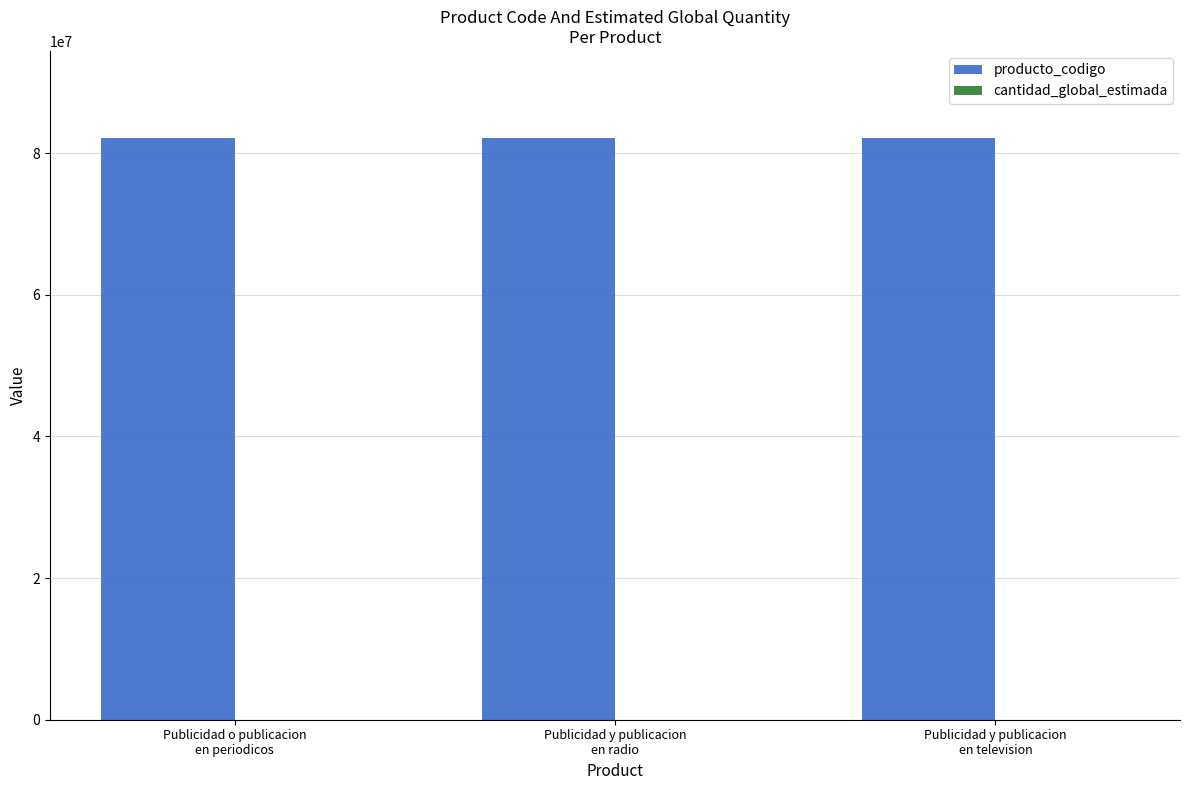

How many groups of bars are there?

3